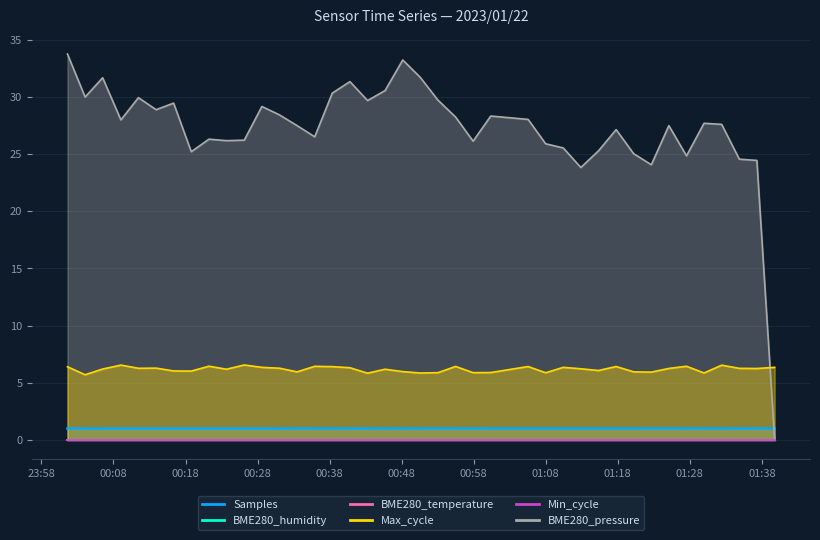

At which category is the sum across all series the highest?

23:58